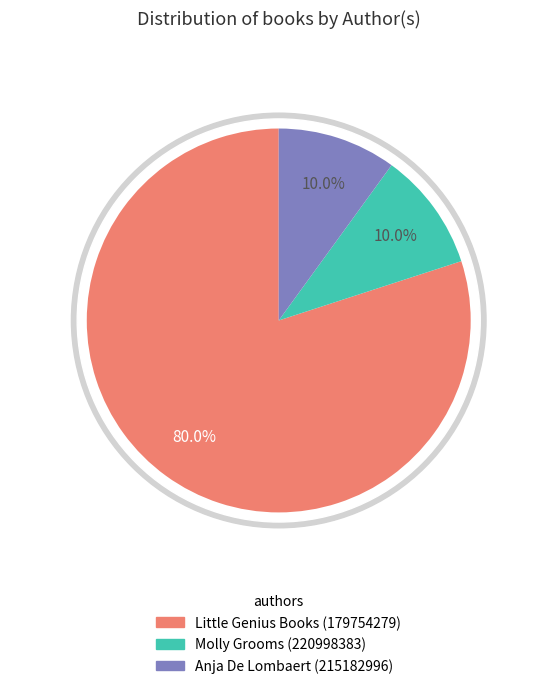

Does any single category account for the majority?

Yes